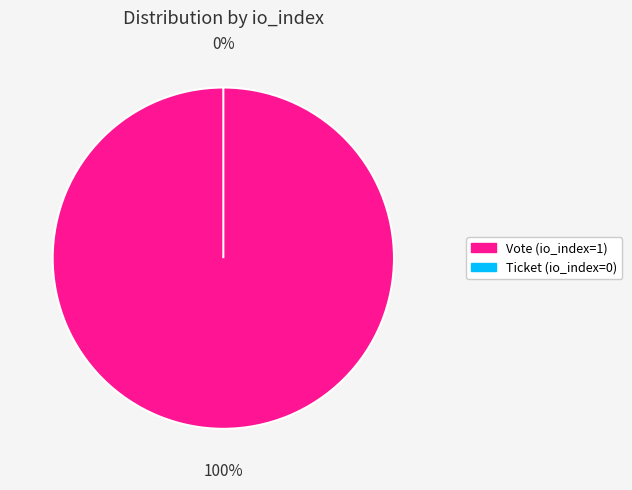

Which category has the biggest portion of the pie?

Vote (io_index=1)